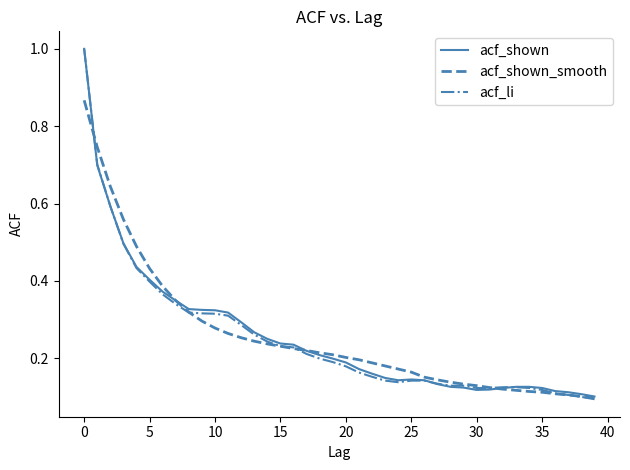

What is the highest value of the acf_shown series?

1.0